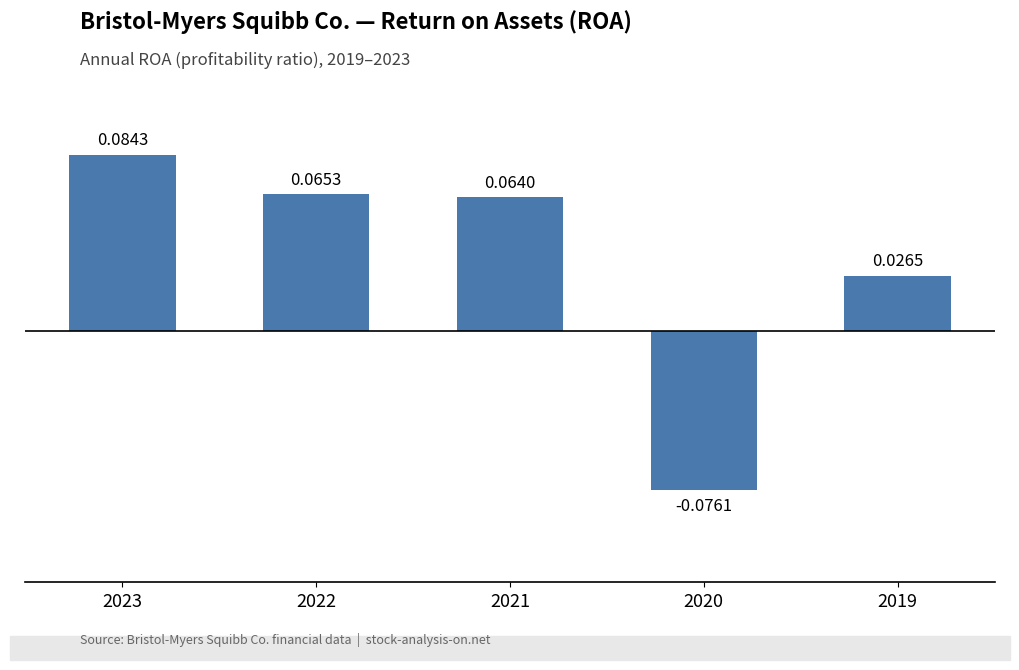

Between 2020 and 2022, which is larger?

2022